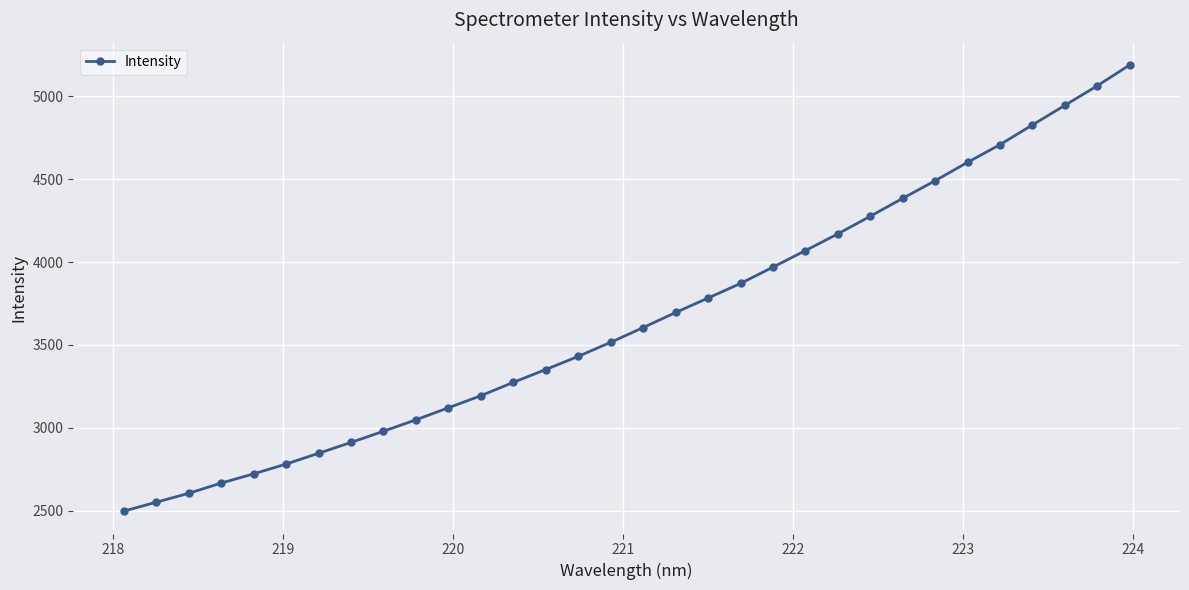

What is the value of the 7th point from the left?

2846.1